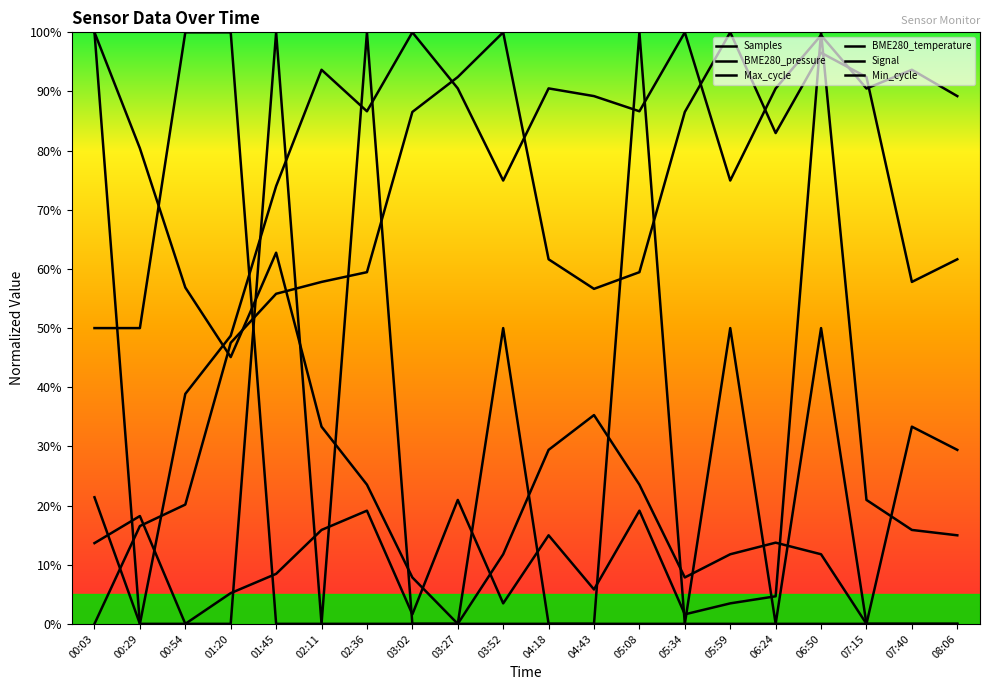

Is this an area chart (filled region under the line)?

No